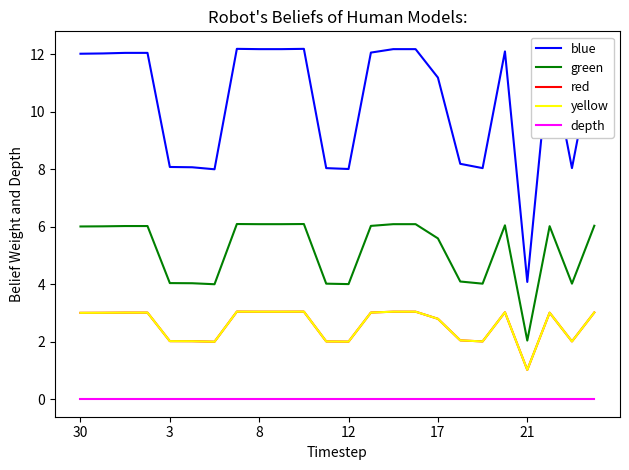

Does the chart have visible grid lines?

No